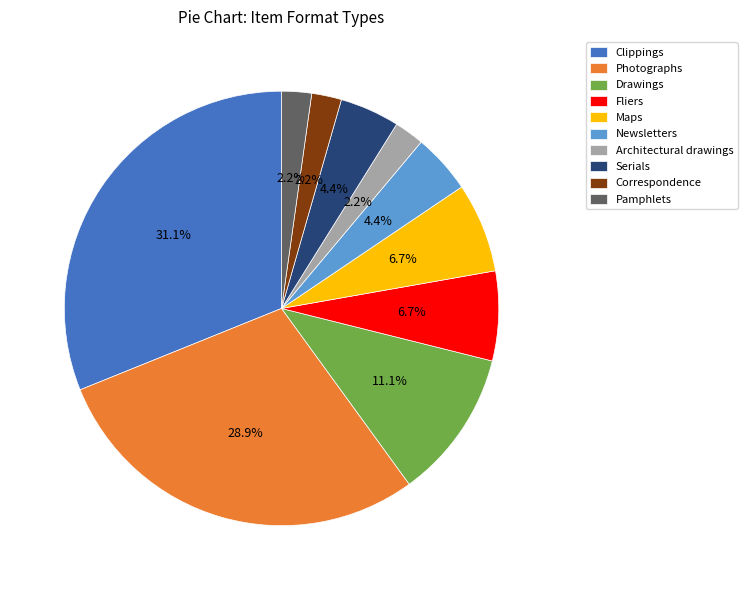

Is there a majority slice in this chart?

No